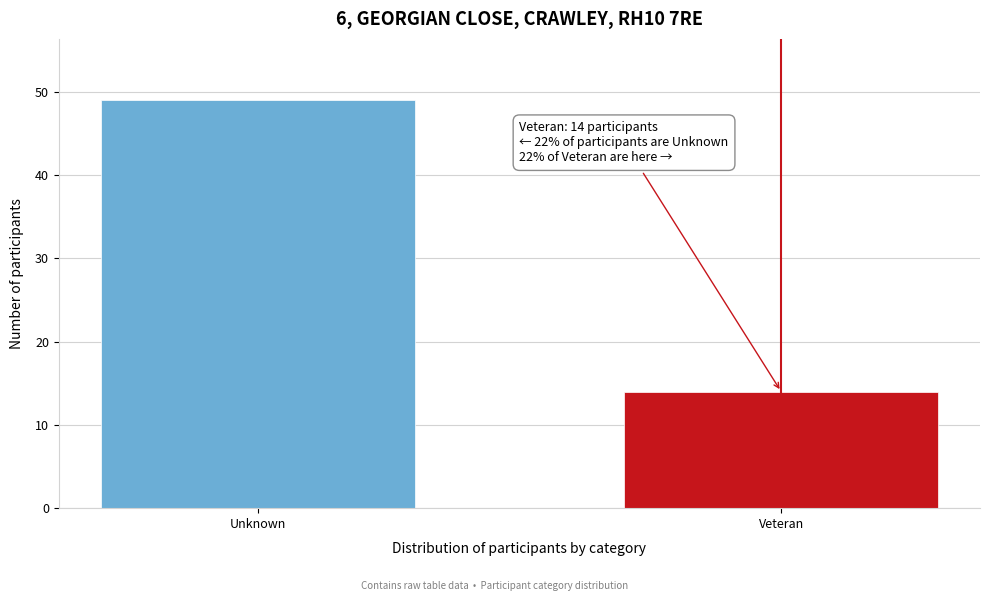

Reading left to right, list all the values displayed in this chart.

Unknown=49	Veteran=14